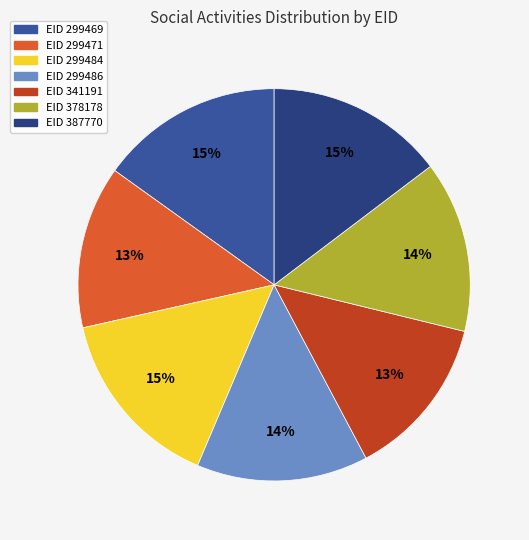

To the nearest percent, what is the difference between the largest and smallest slice percentages?

2%